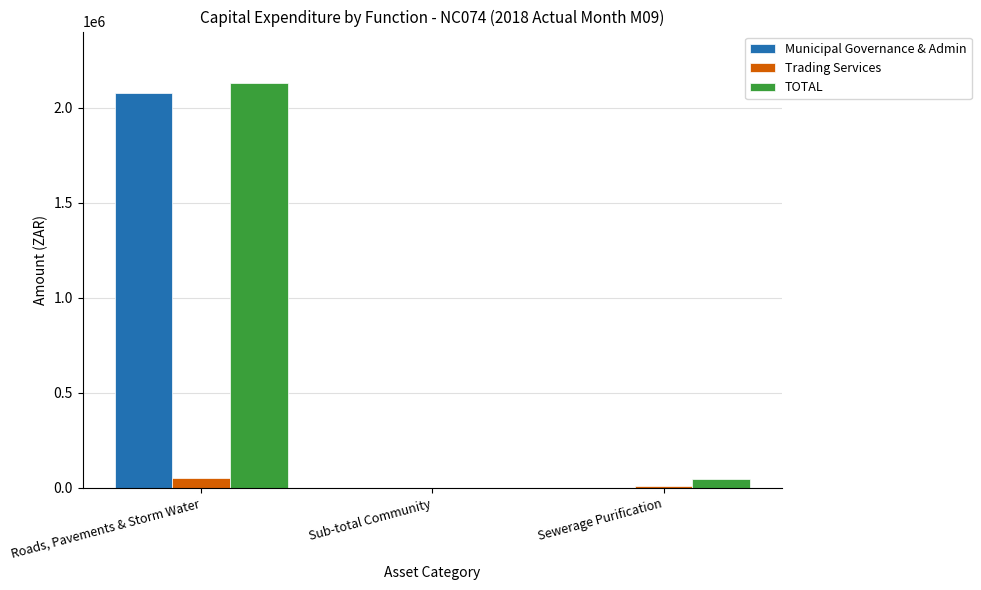

True or false: TOTAL has a value of 429112 at Roads, Pavements & Storm Water.

False